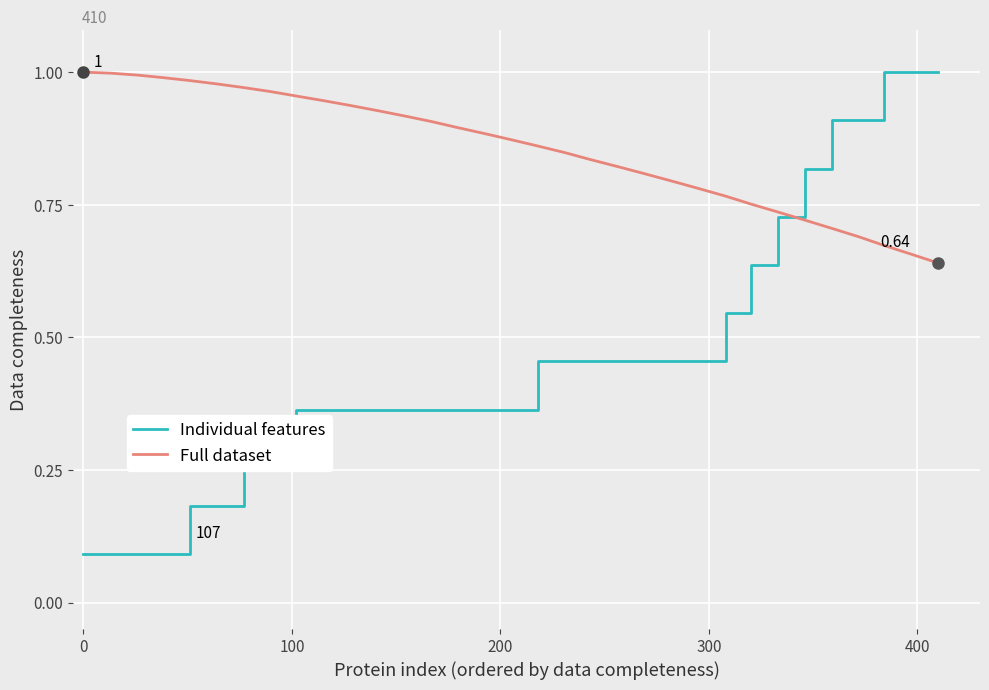

Which series has the widest spread of values?

Individual features